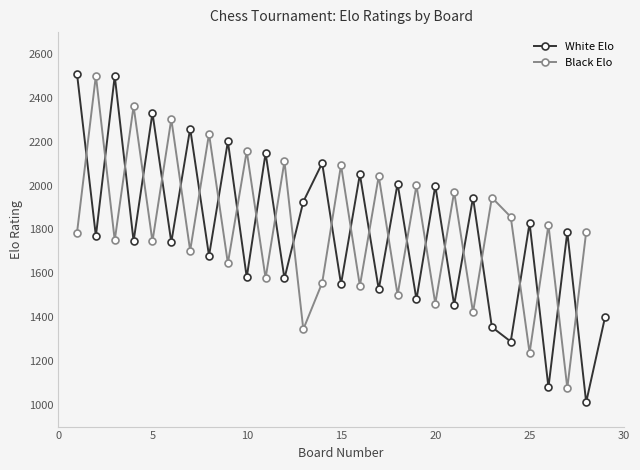

Does the chart have visible grid lines?

No